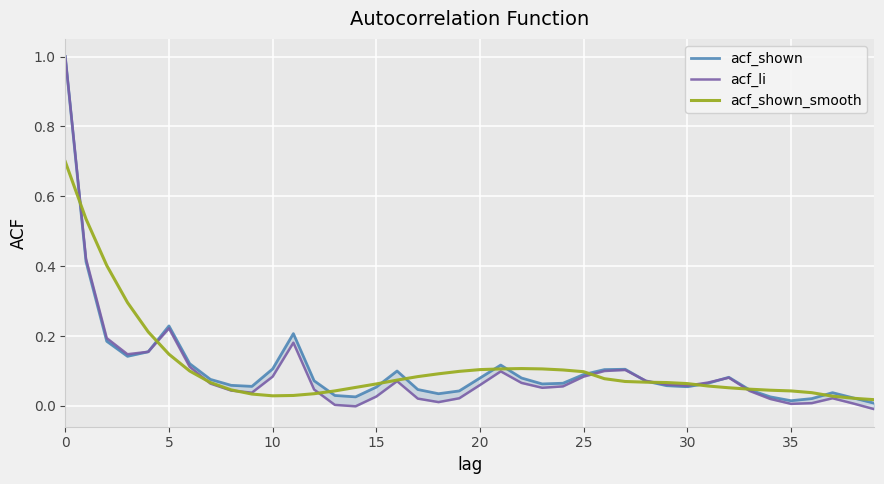

Which series changed the most between 16 and 21?

acf_shown_smooth